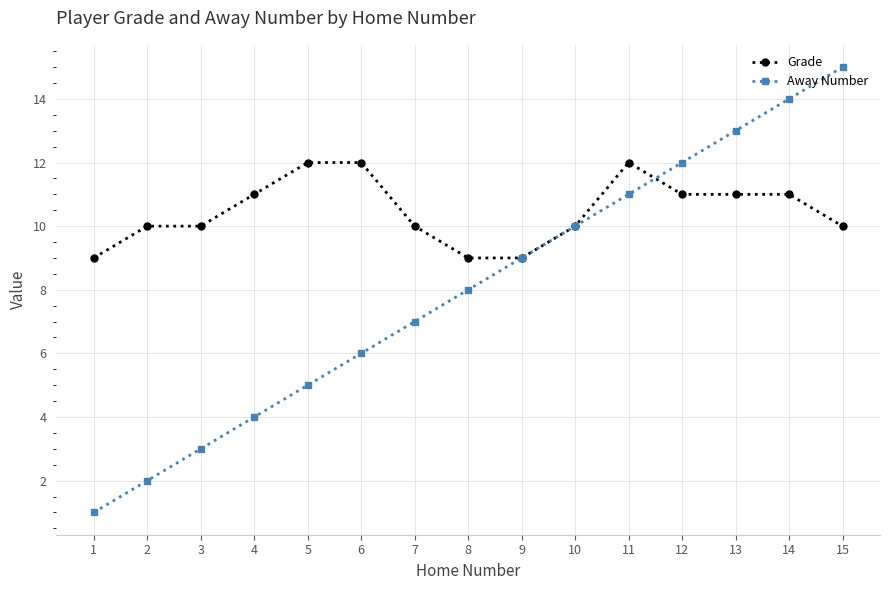

Is it true that Grade equals 15 at 7?

False